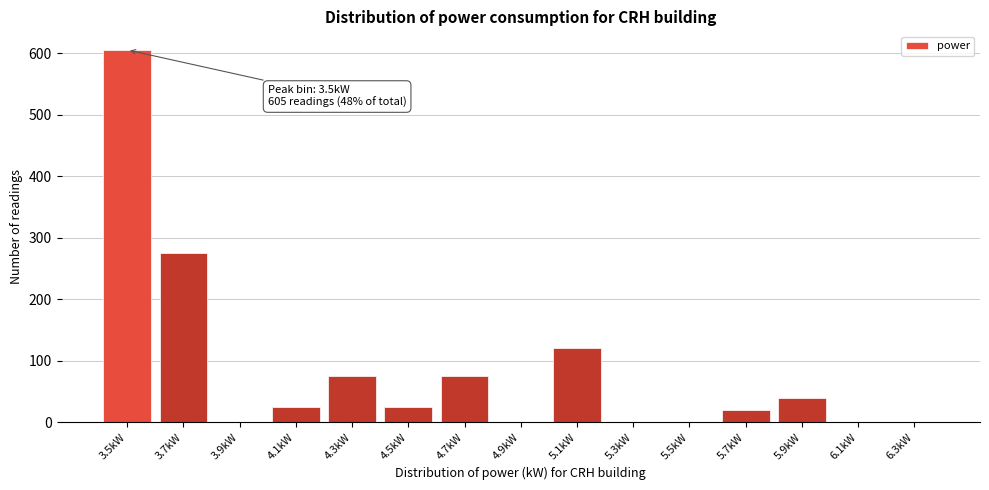

Reading left to right, extract all data points from this chart.

3.5kW=605	3.7kW=275	3.9kW=0	4.1kW=25	4.3kW=75	4.5kW=25	4.7kW=75	4.9kW=0	5.1kW=120	5.3kW=0	5.5kW=0	5.7kW=20	5.9kW=40	6.1kW=0	6.3kW=0